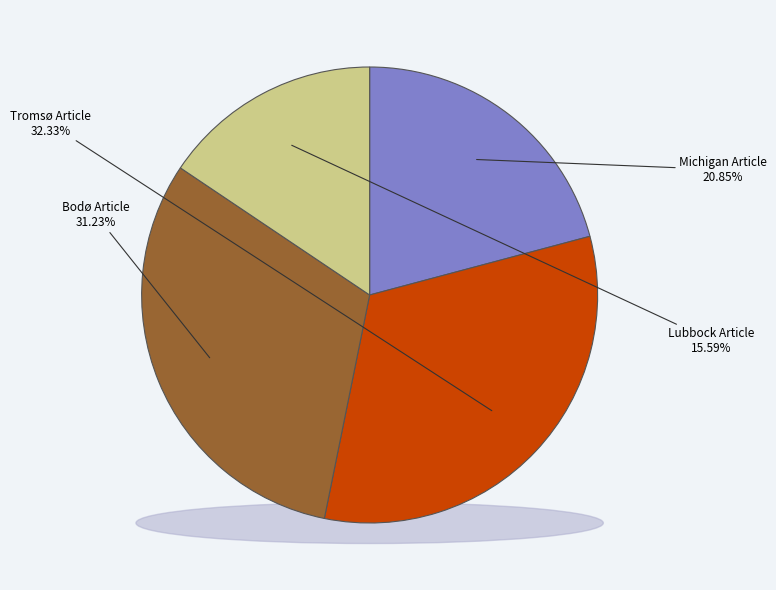

Rank the categories by value from highest to lowest.

Tromsø Article, Bodø Article, Michigan Article, Lubbock Article